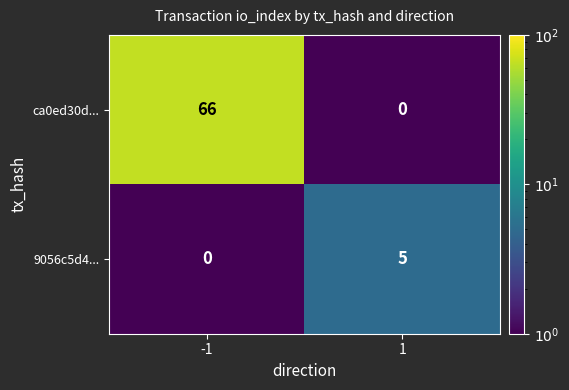

Rank the series by their maximum value, from highest to lowest.

ca0ed30d..., 9056c5d4...